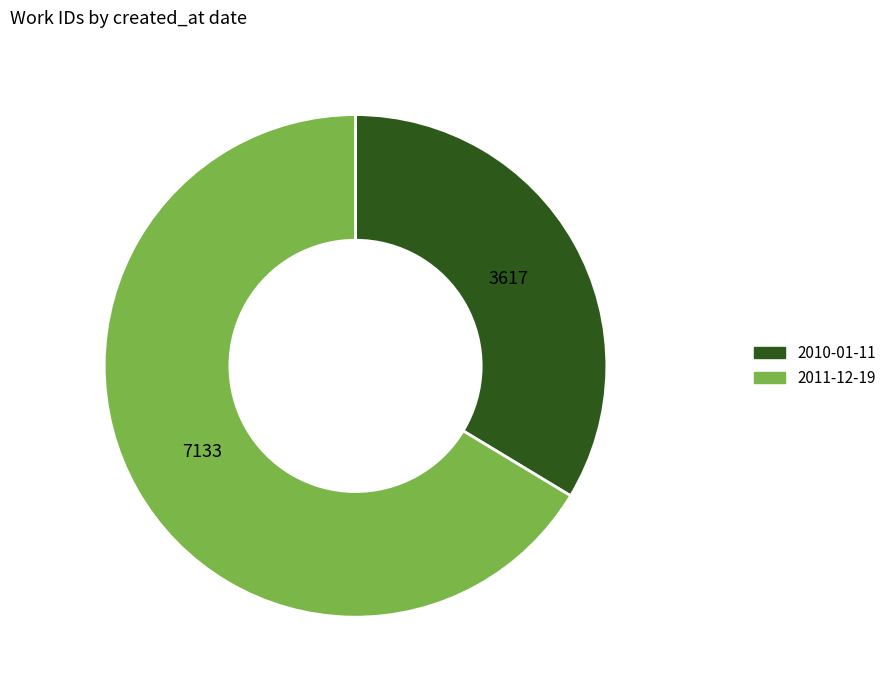

True or false: 2011-12-19 accounts for 52% of the total.

False